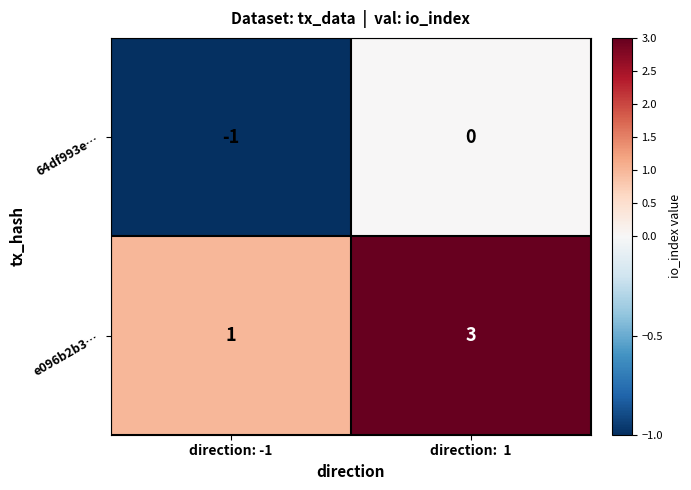

Which series has the largest range (max minus min)?

e096b2b3…